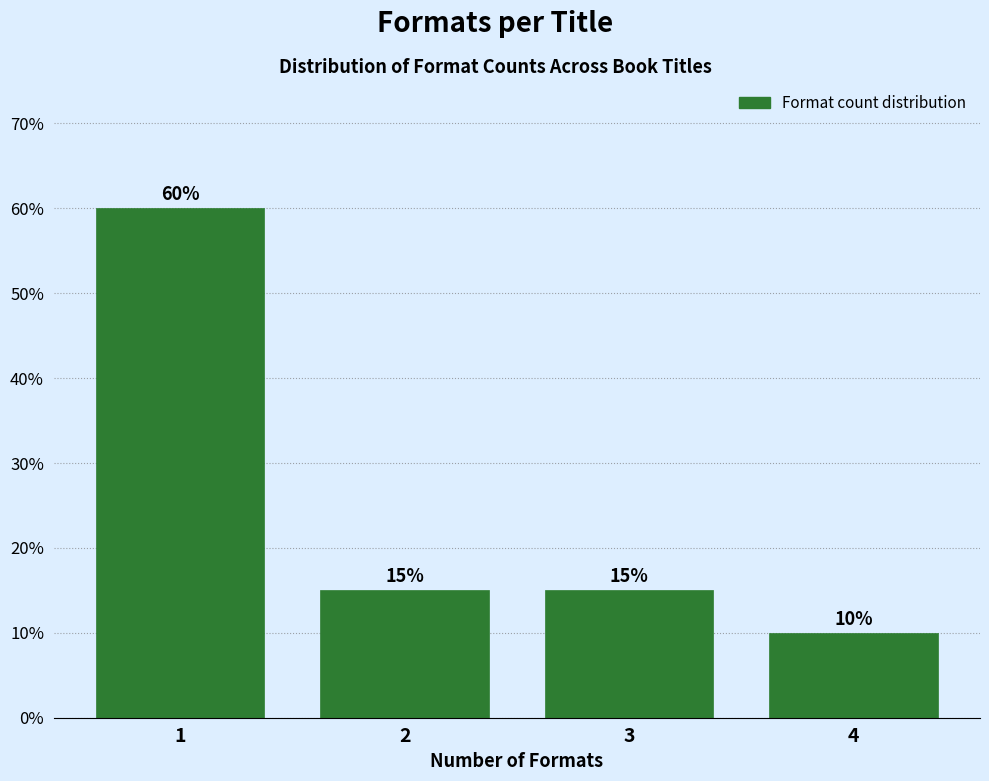

Reading left to right, what are all the values shown in this chart?

60	15	15	10